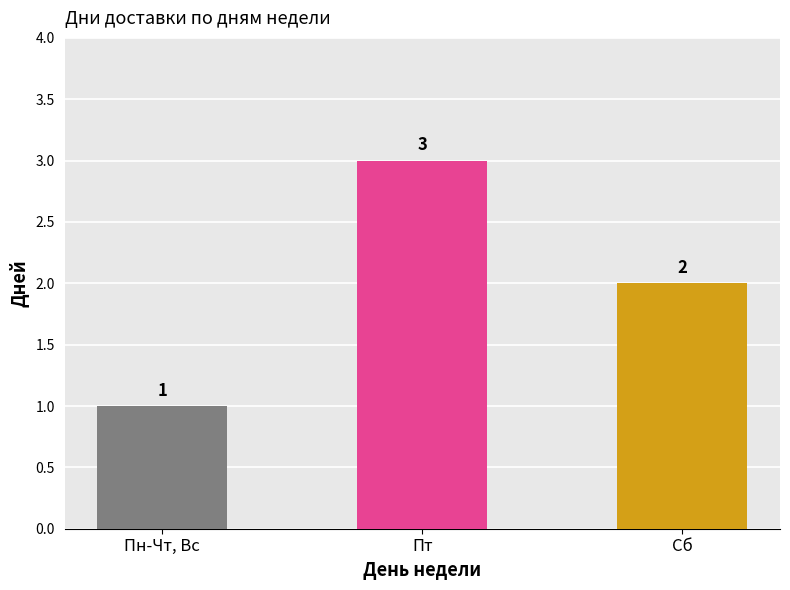

What position from the left is Пн-Чт, Вс?

1